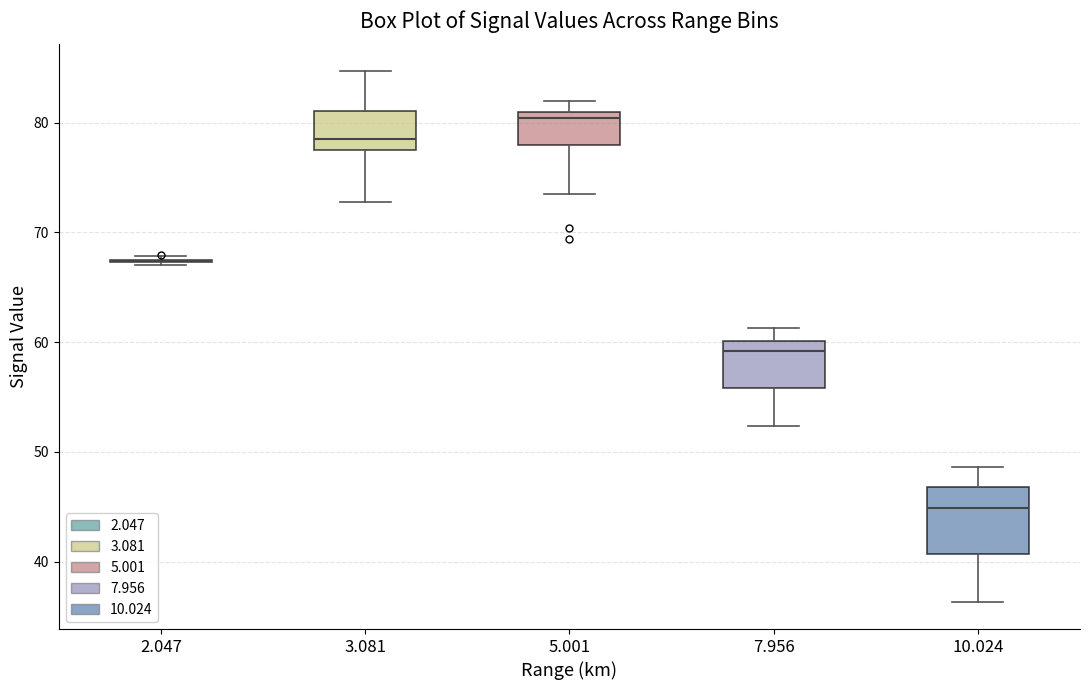

Which box is the tallest, from its lower edge to its upper edge?

10.024